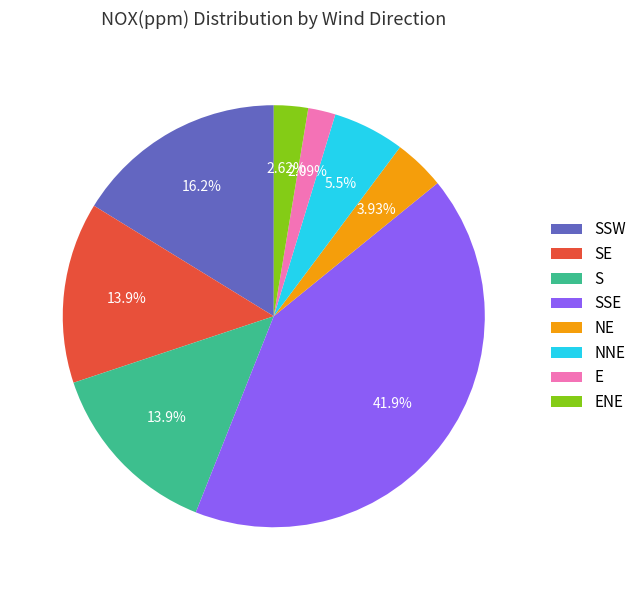

Combined, what portion of the pie is S and NNE?

19.4%